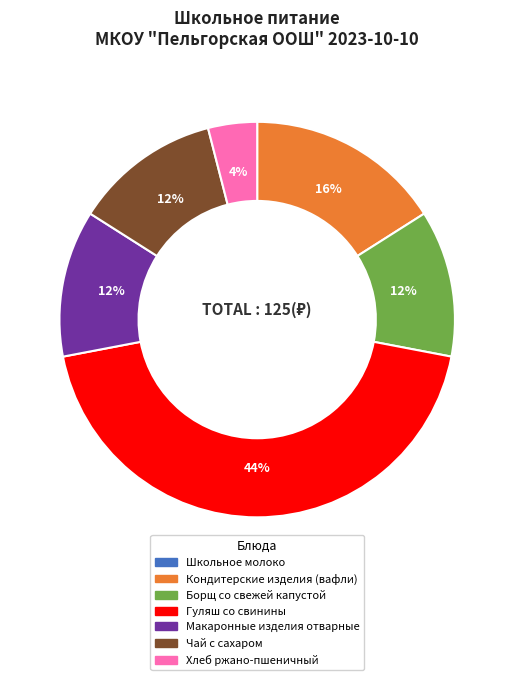

Is there any slice that represents more than half of the pie?

No